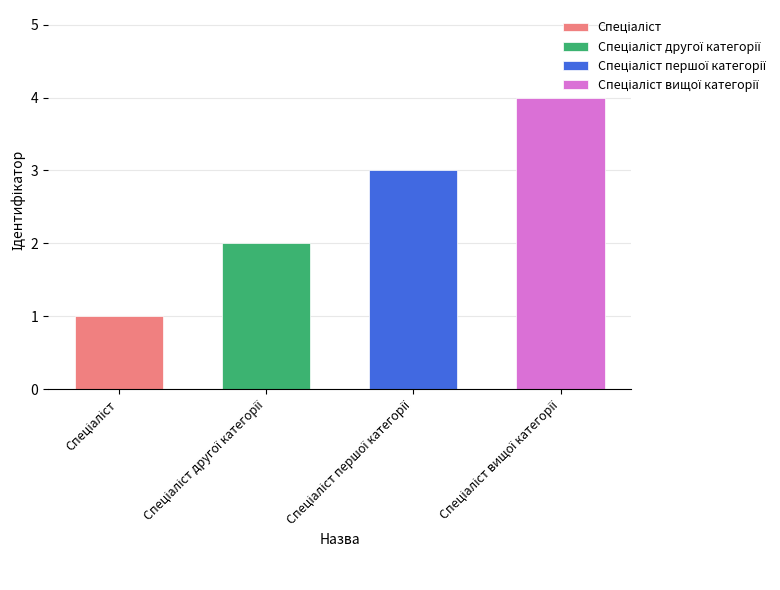

What is the difference between the values at Спеціаліст and Спеціаліст першої категорії?

2